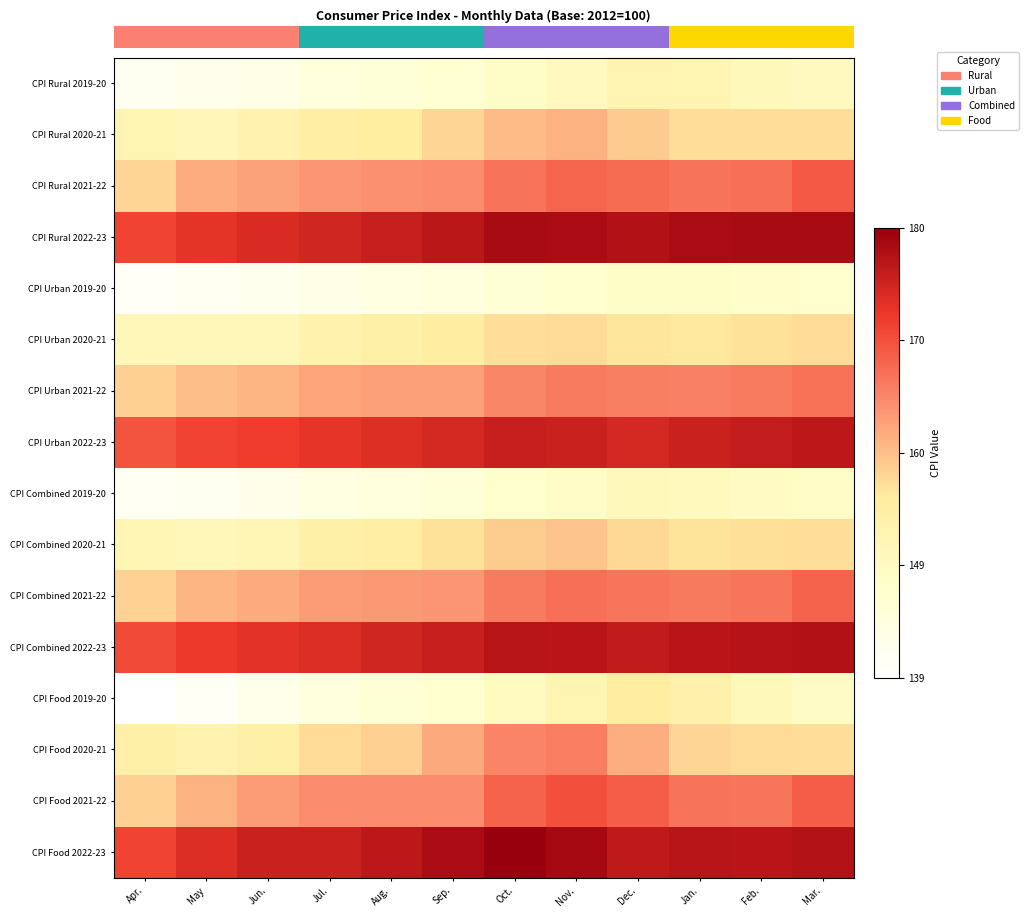

What is the difference between the maximum and minimum values in the CPI Food 2022-23 series?

8.8